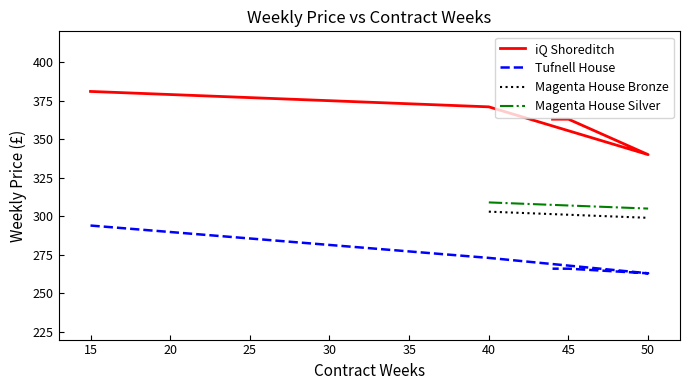

Where does the Tufnell House series first go above 266?

15